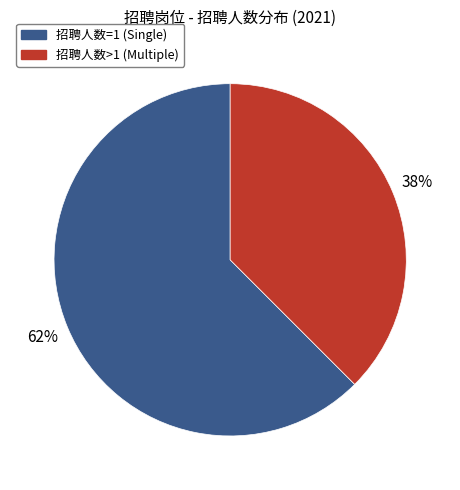

To the nearest percent, what is the average slice percentage?

50%